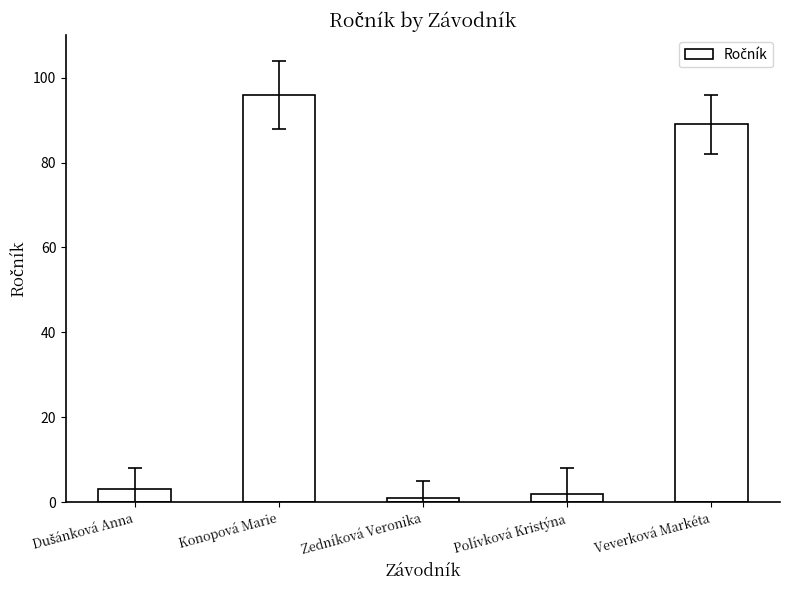

Where is the data nearest to the value 48?

Veverková Markéta